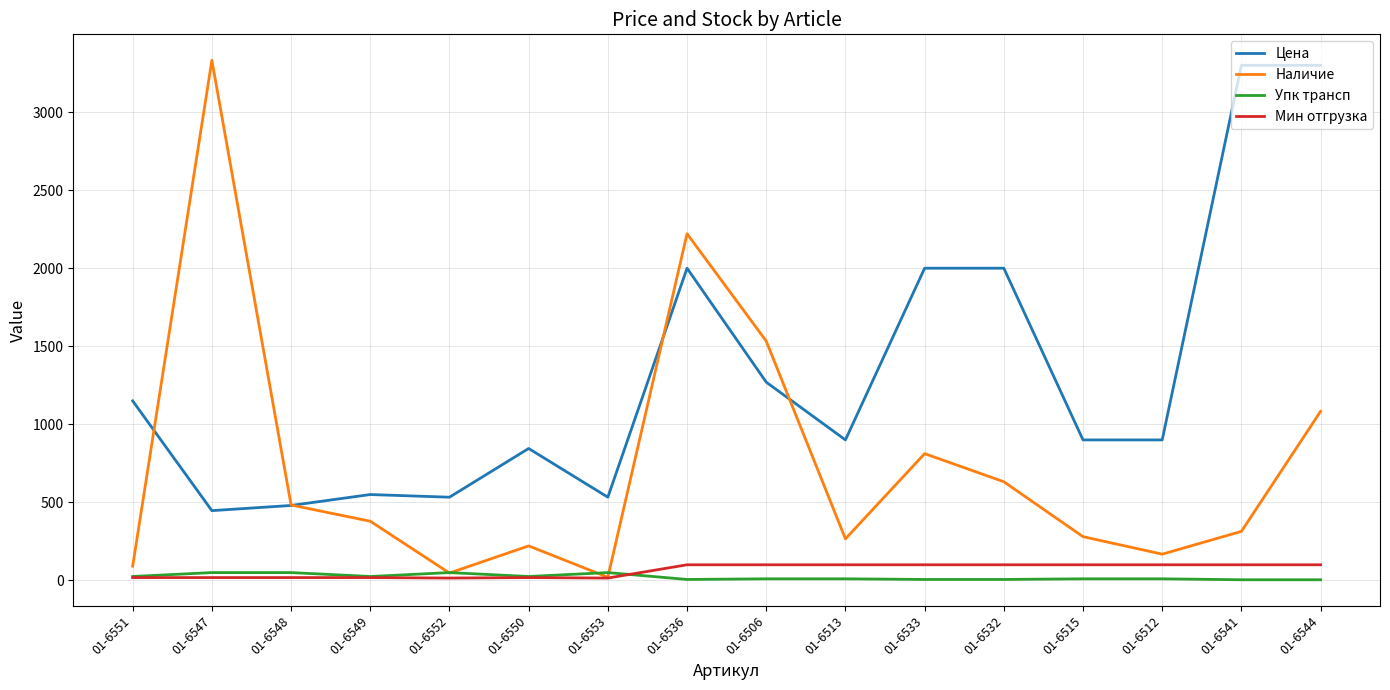

True or false: Упк трансп has a value of 50.0 at 01-6547.

True